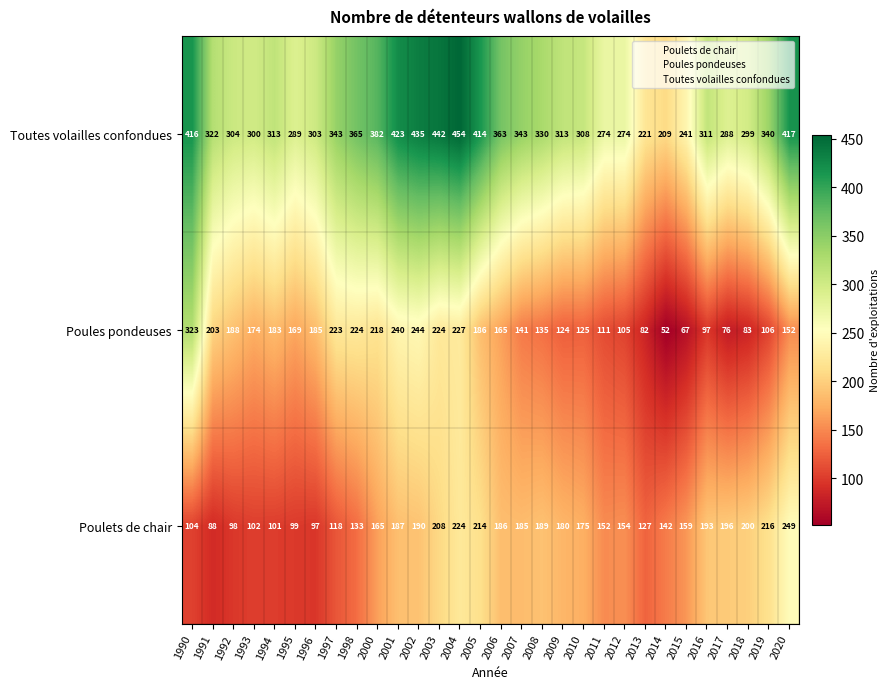

What is the total value across all series at 2020?

818